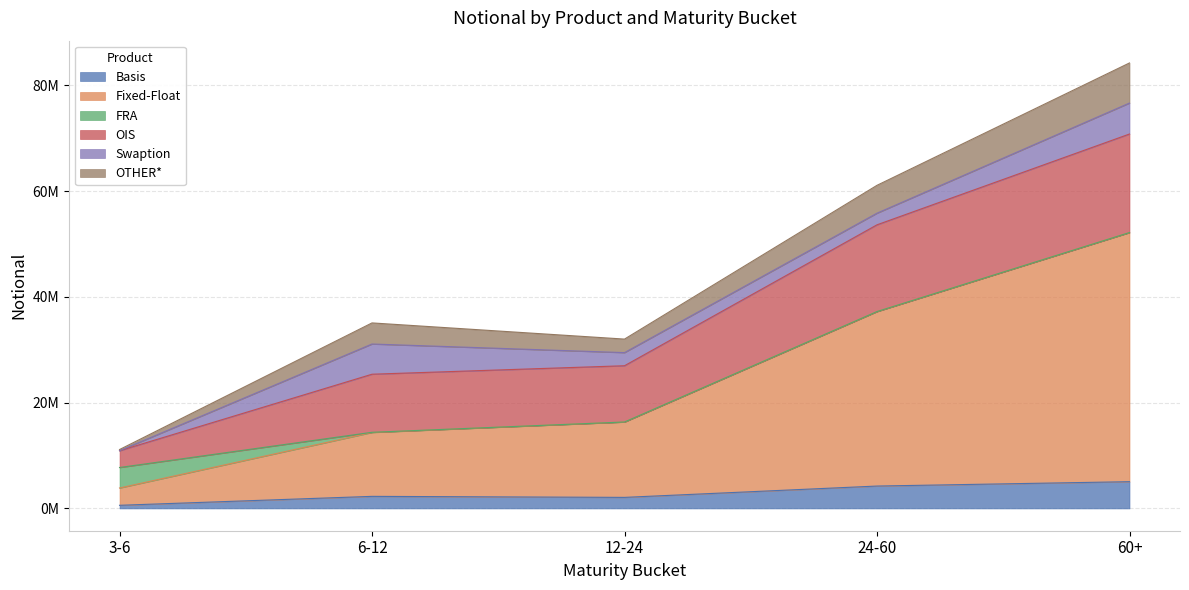

At which label does FRA first exceed 1498?

3-6